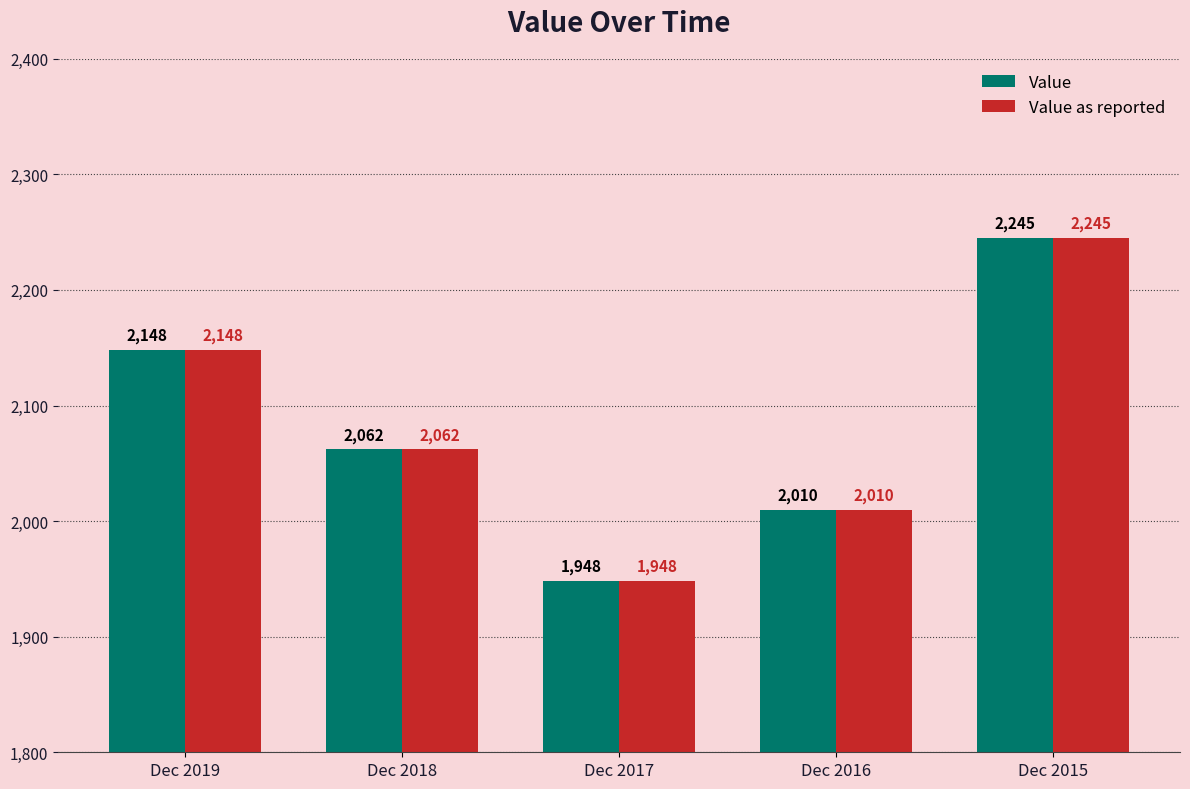

What is the value of the Value bar at the 3rd from the left?

1948